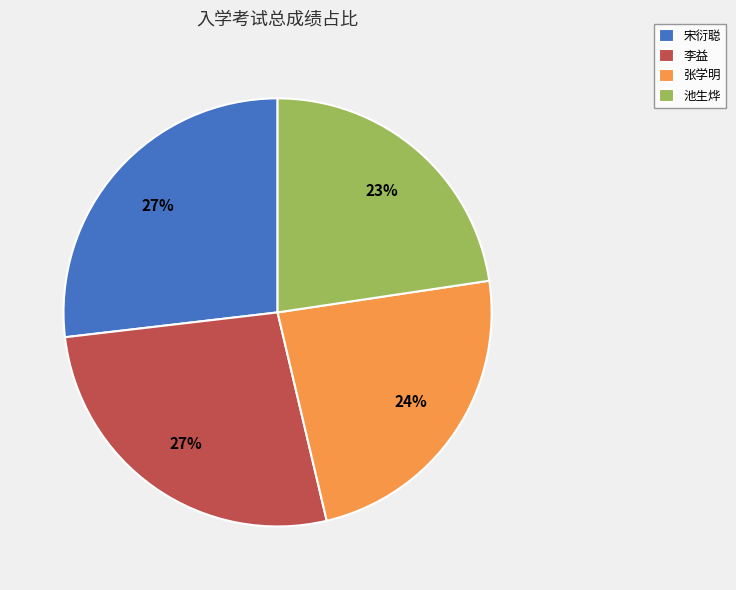

How many segments does this pie chart have?

4